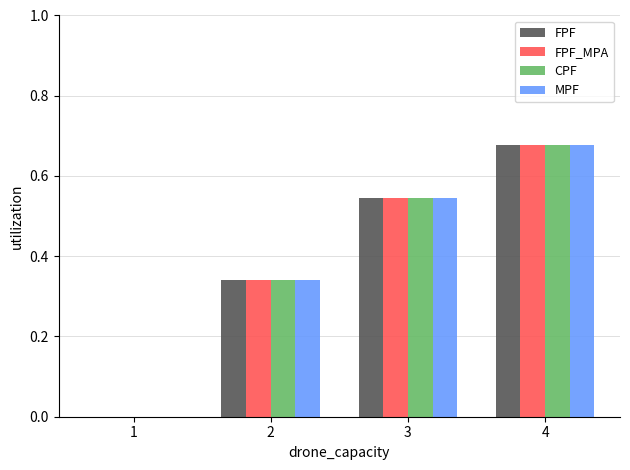

How many distinct data groups are displayed?

4